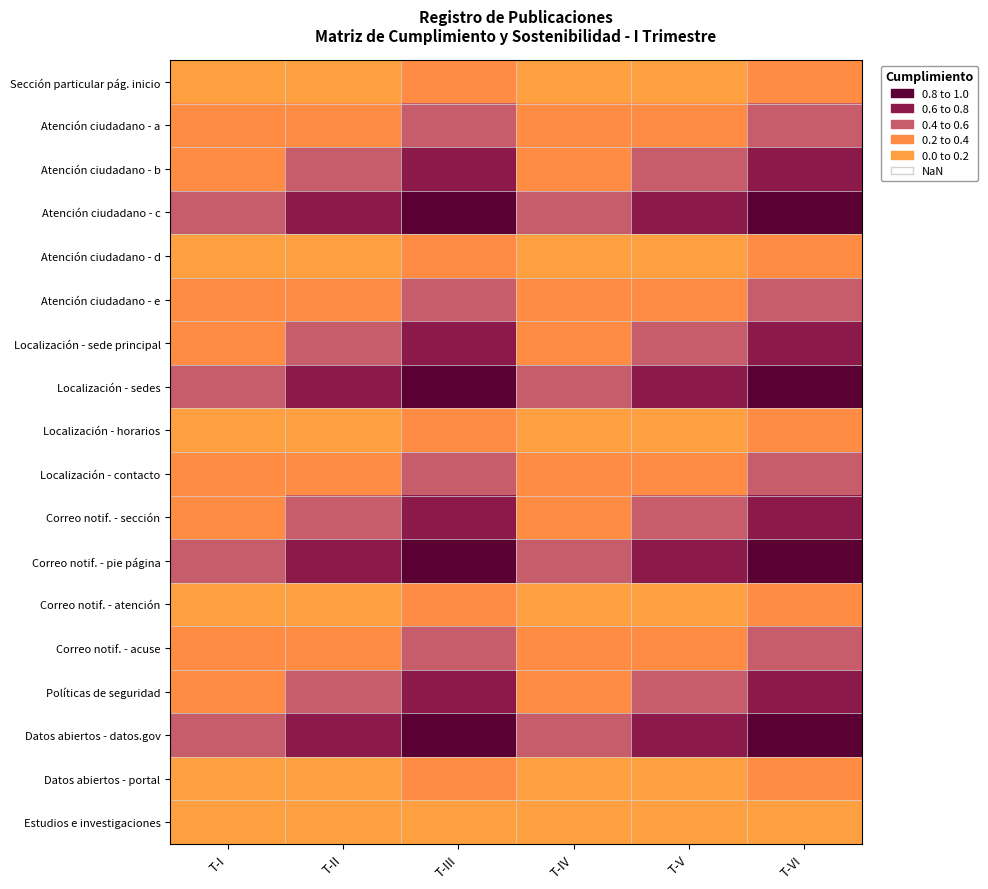

Between T-IV and T-V, which is larger?

T-V